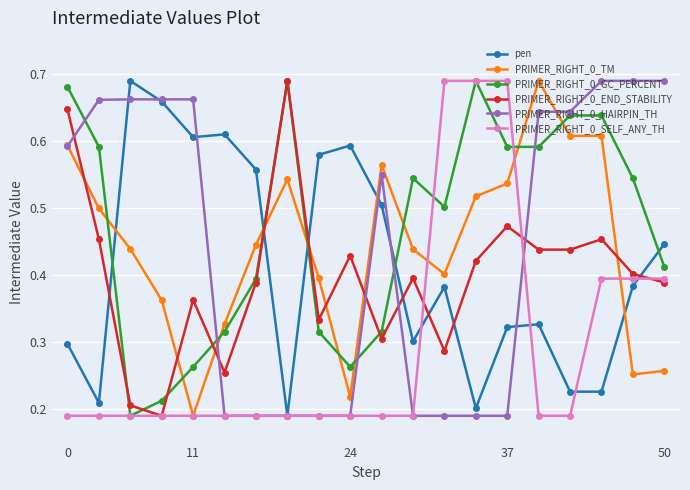

At how many categories does at least one series exceed 0?

20